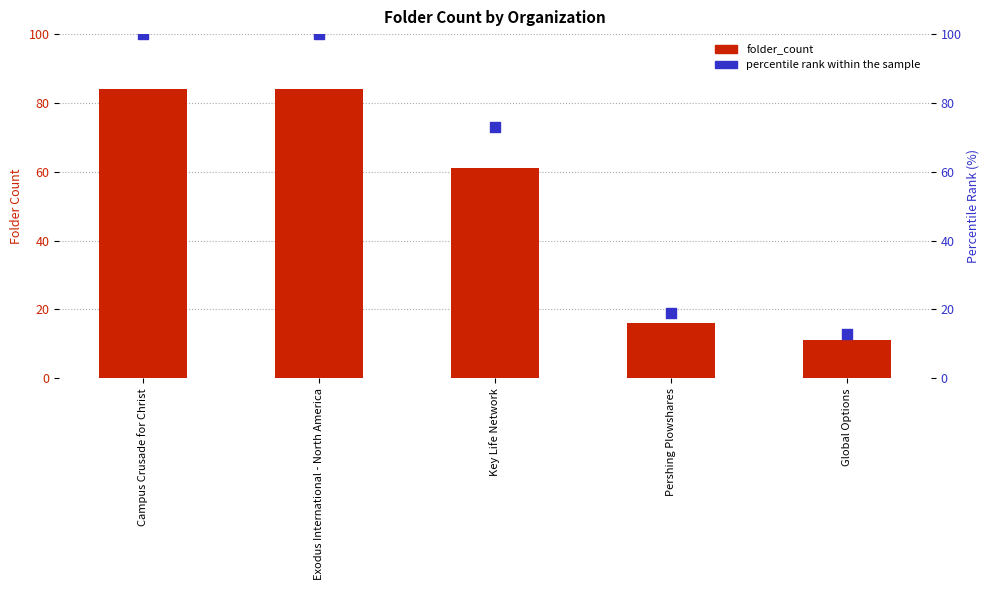

Which series has the widest spread of Y values?

percentile rank within the sample